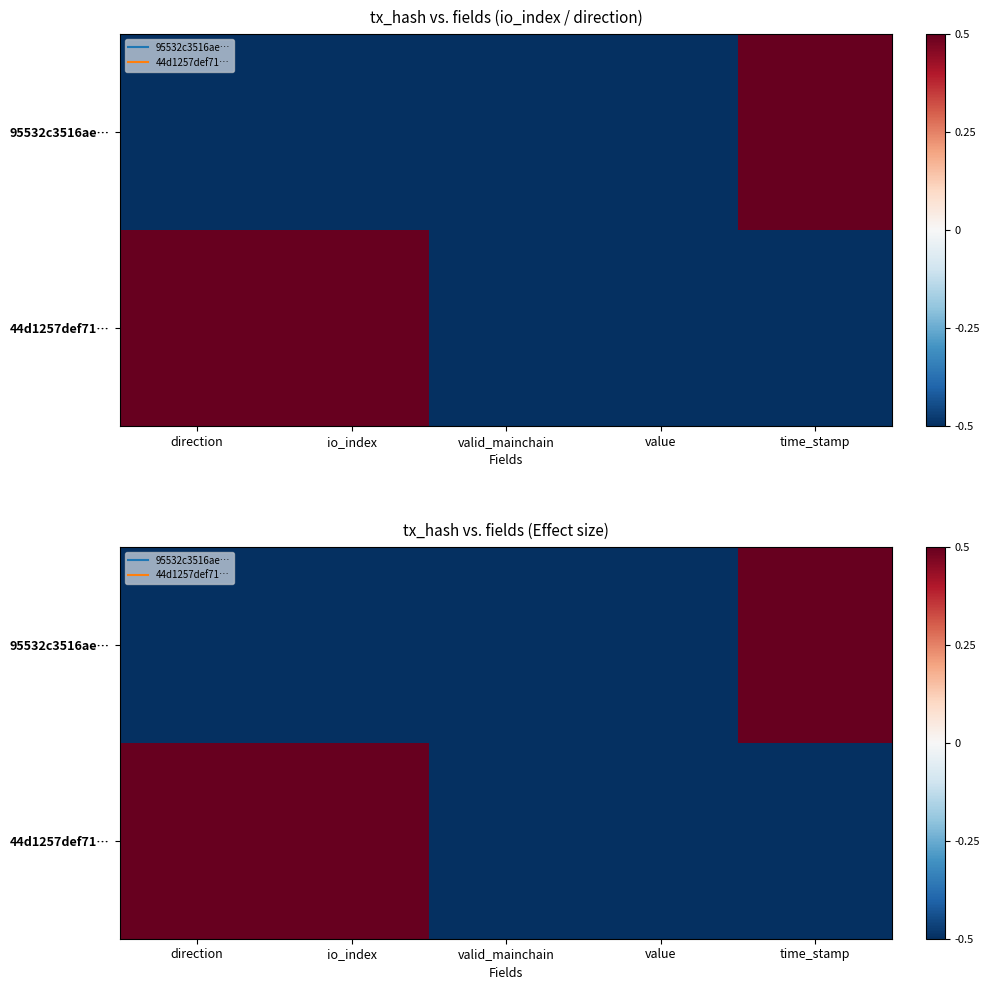

How many values in the 95532c3516ae… series are below 0?

4